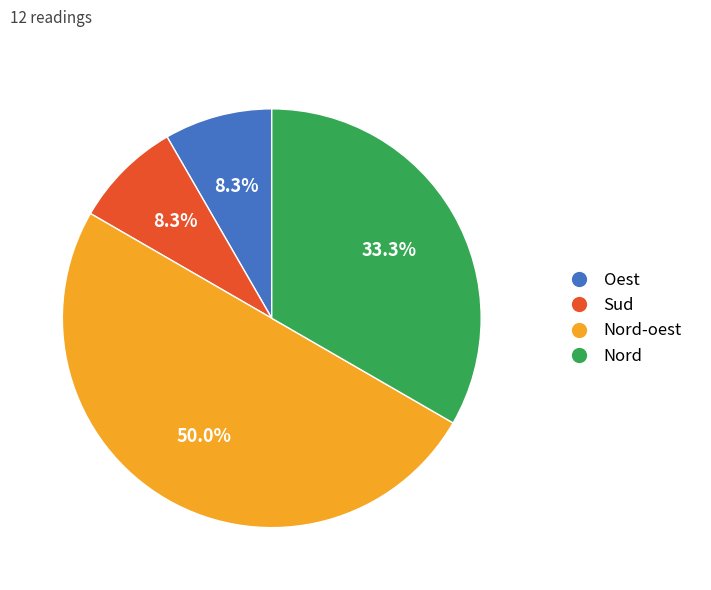

Count the number of slices in the pie.

4